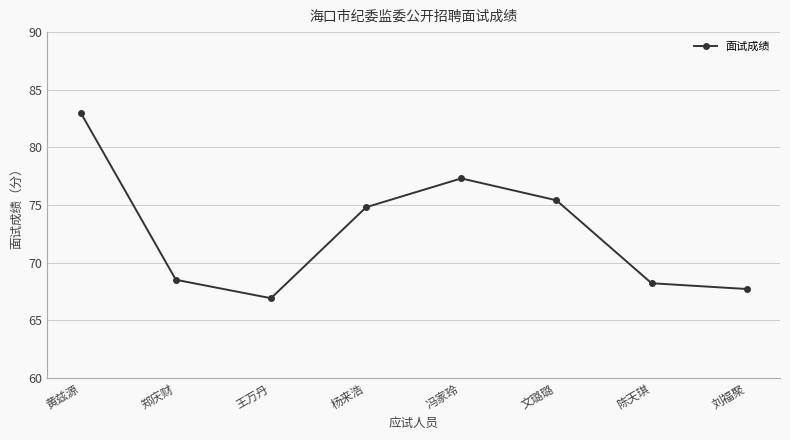

How many distinct data groups are displayed?

1